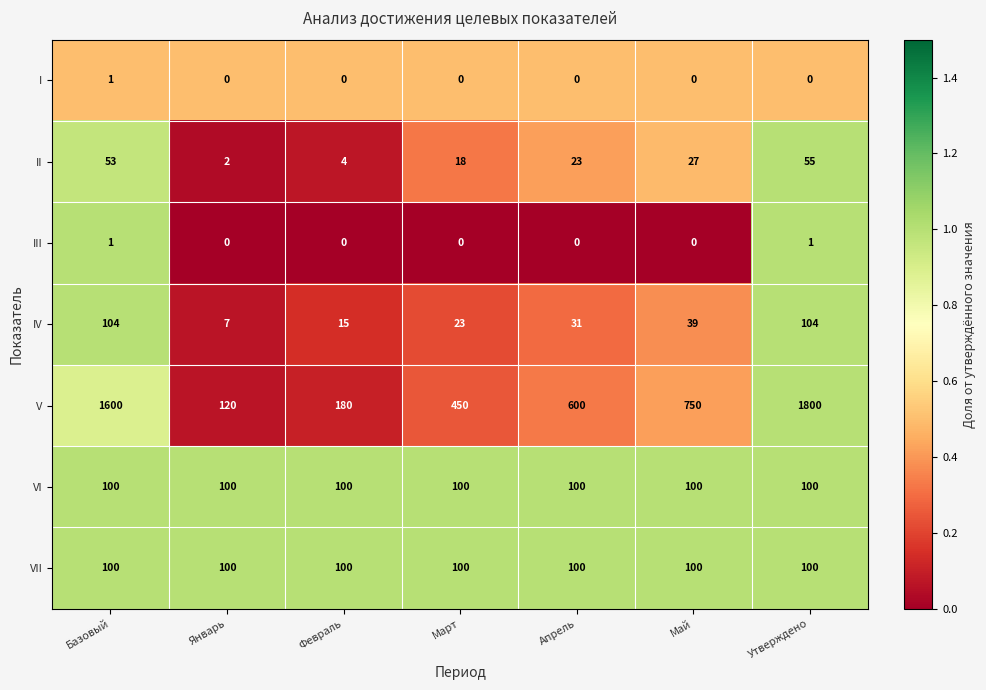

What is the greatest value displayed?

1800